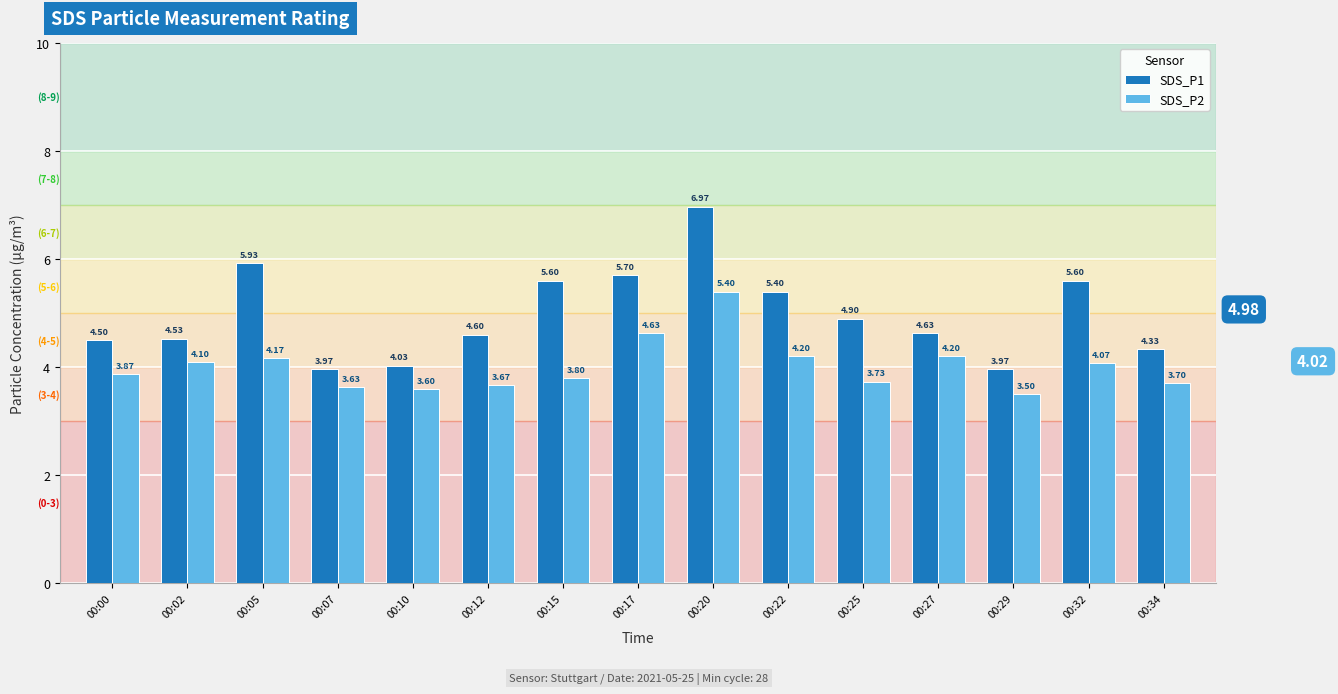

What is the sum of the SDS_P2 values at 00:07 and 00:22?

7.8